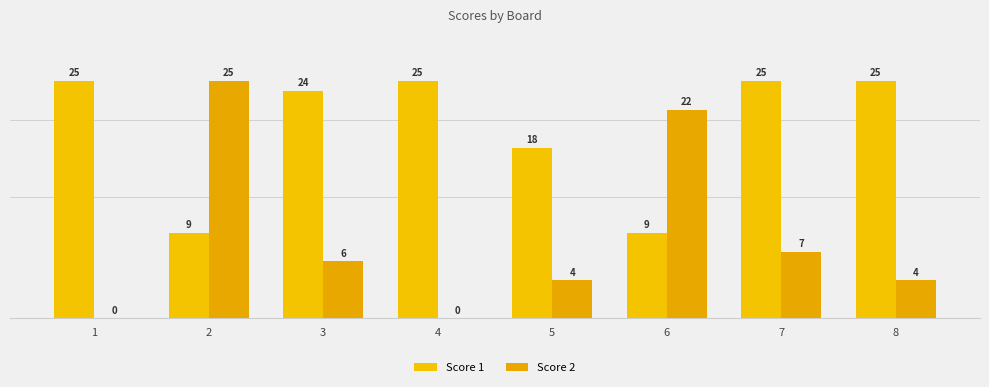

How many groups of bars are there?

8